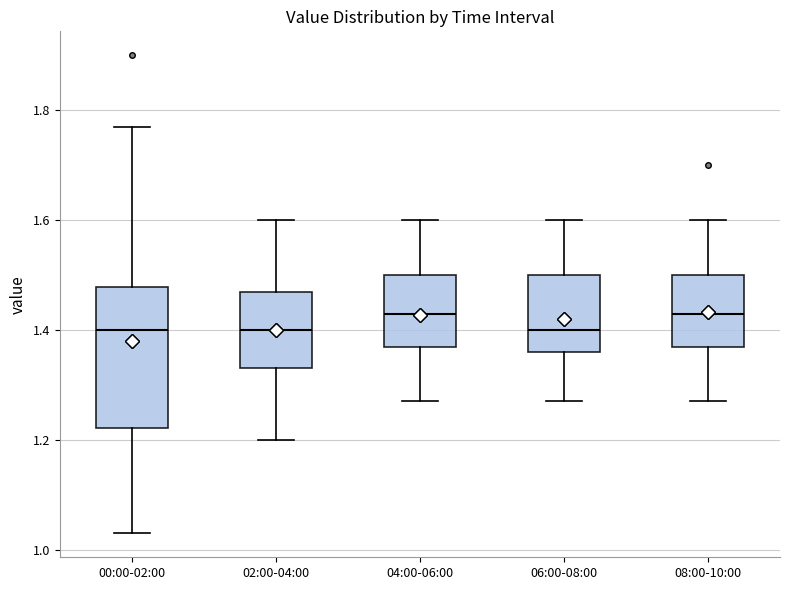

Which box is the tallest, from its lower edge to its upper edge?

00:00-02:00